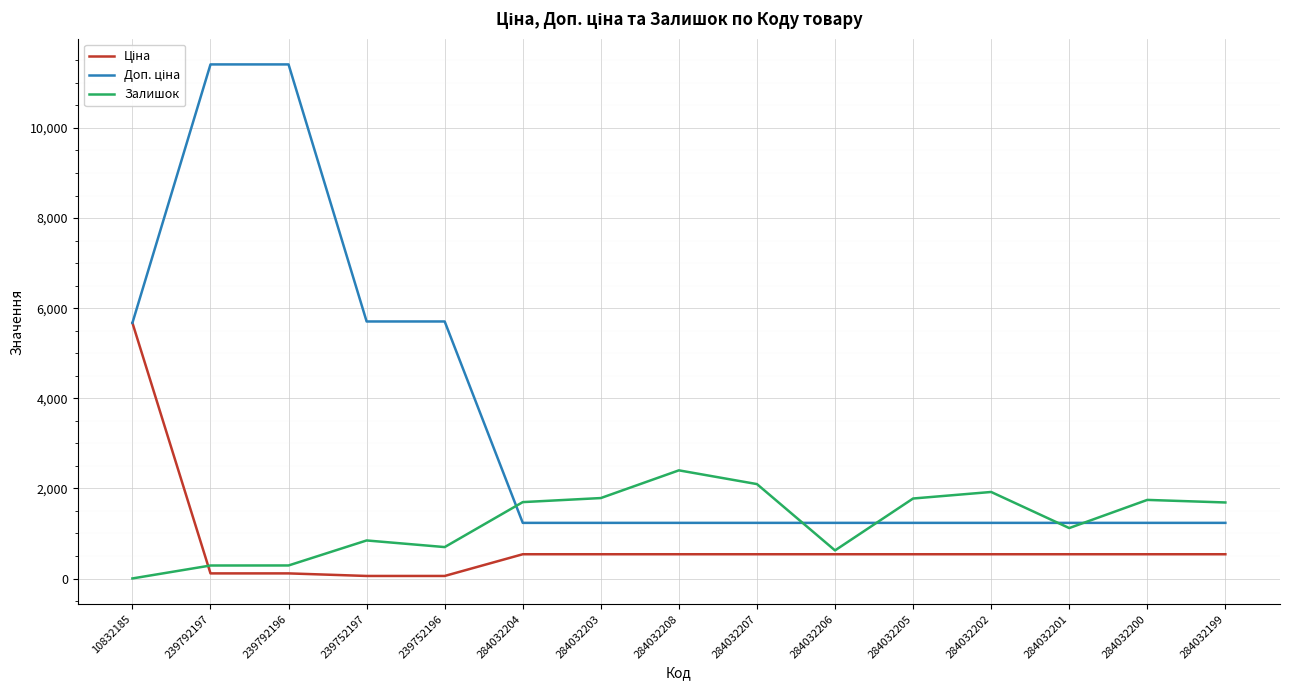

The Залишок series shows 289.0 at 239792197. True or false?

True